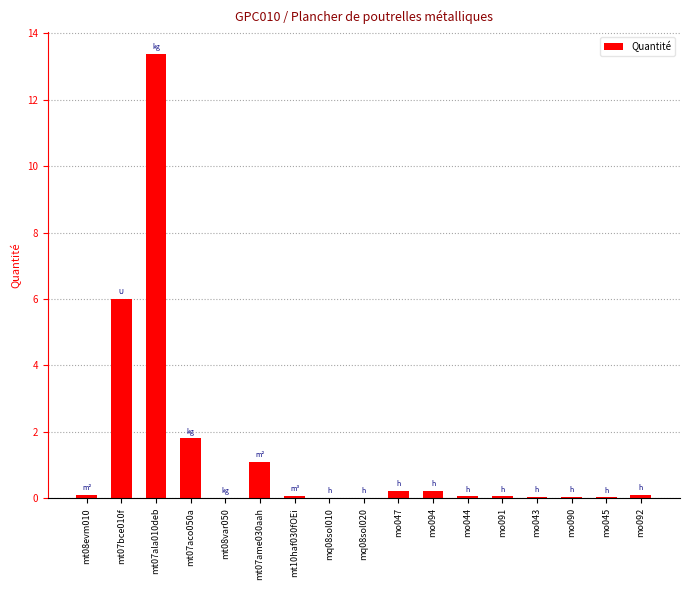

Read the value at mt10haf030fOEi.

0.1